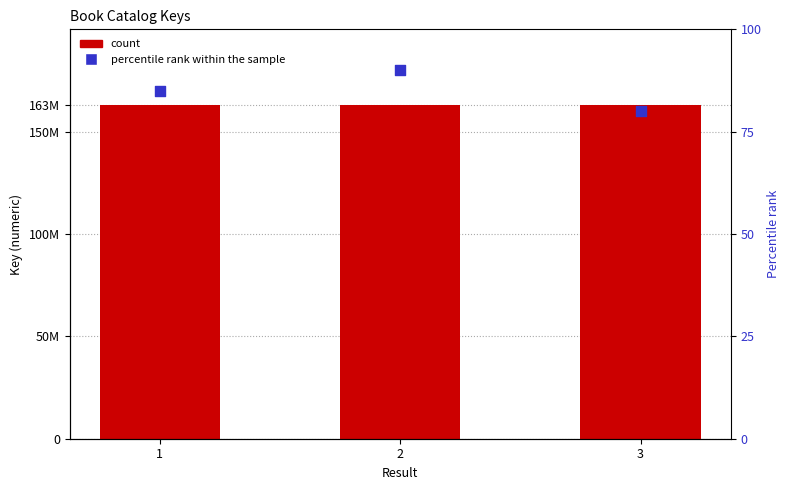

Which series has the largest total across all categories?

Key